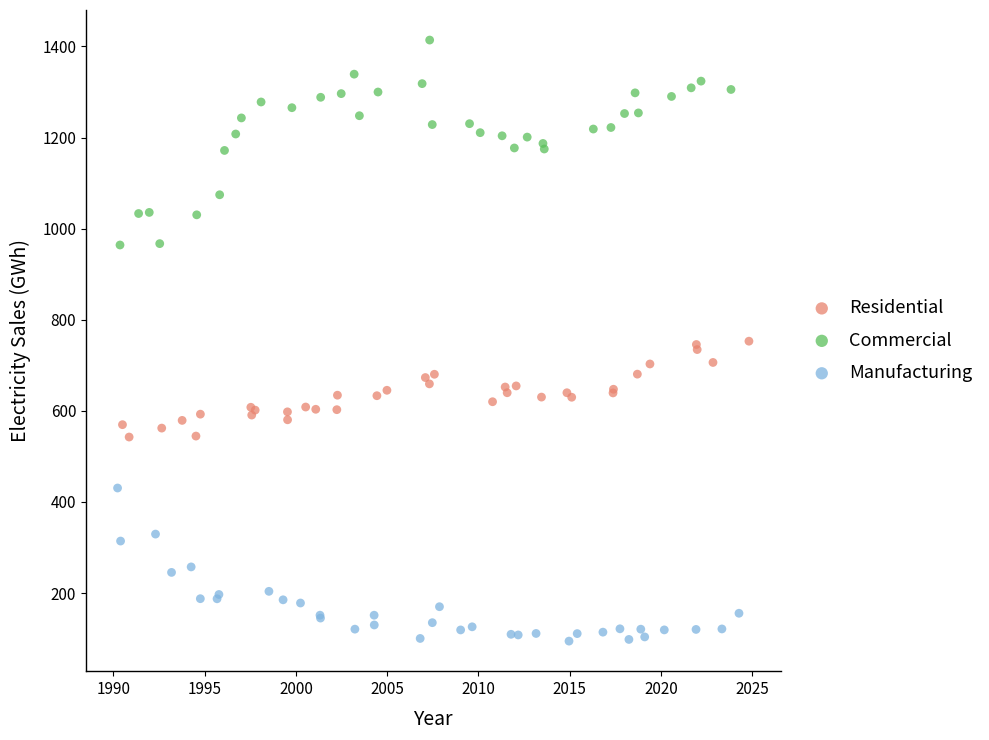

Which series contains the highest Y value?

Commercial